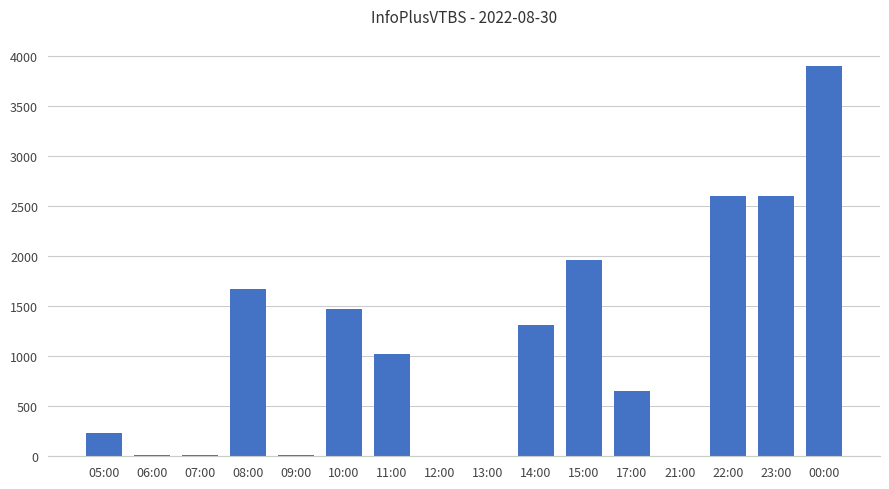

What is the change in value from 17:00 to 22:00?

+1947